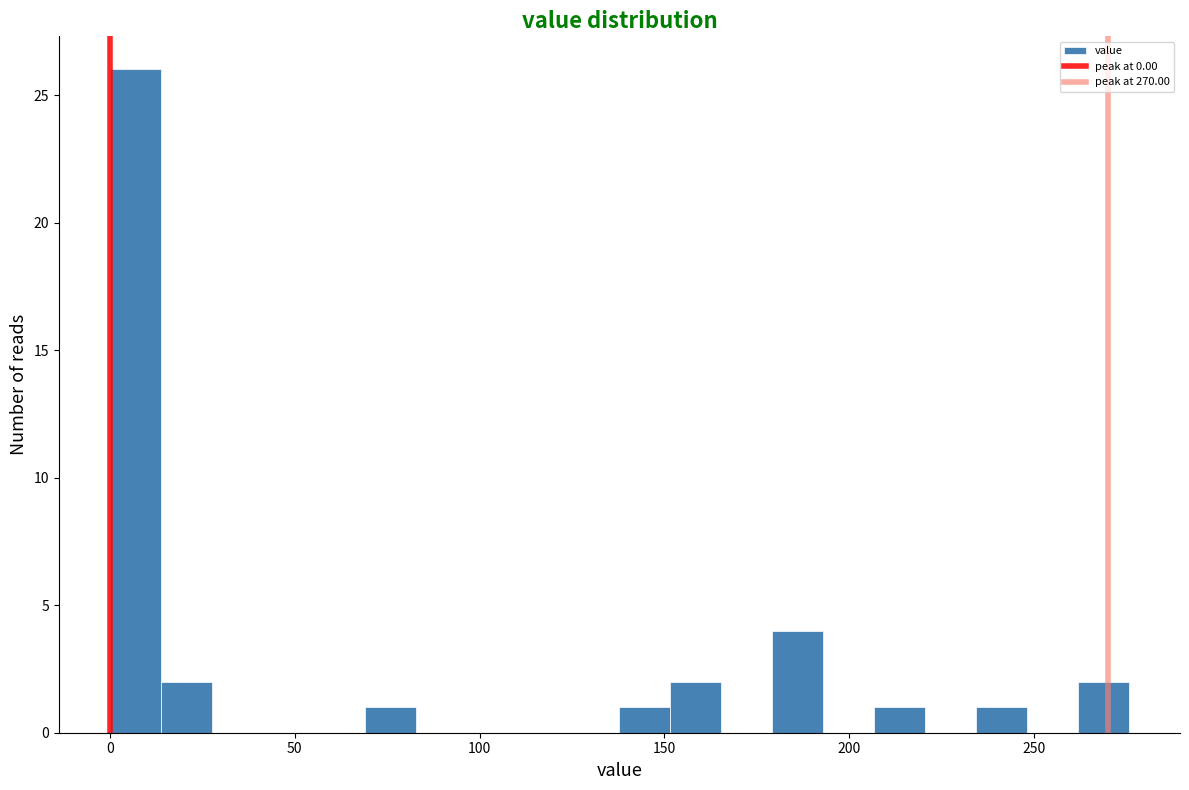

Around what value on the x-axis is the tallest bar? Give the approximate position of its centre, as read against the axis.

5